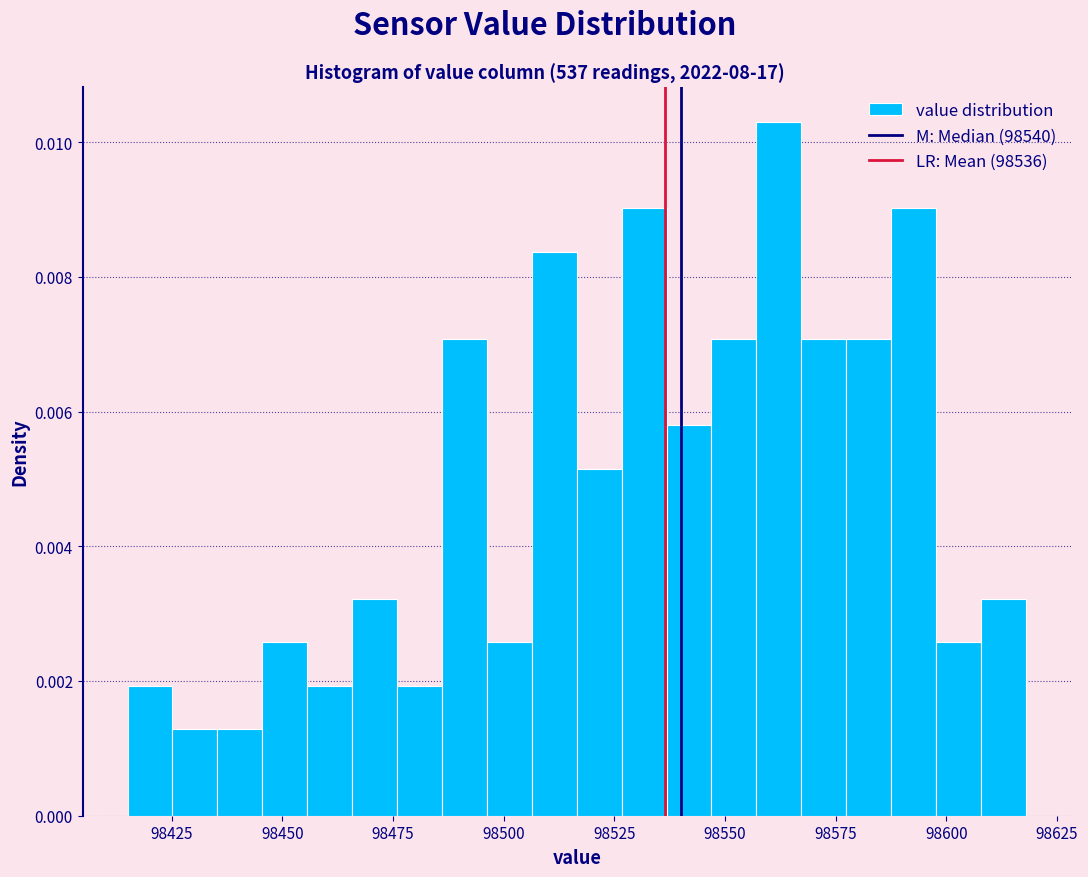

Around what value on the x-axis is the tallest bar? Give the approximate position of its centre, as read against the axis.

98560